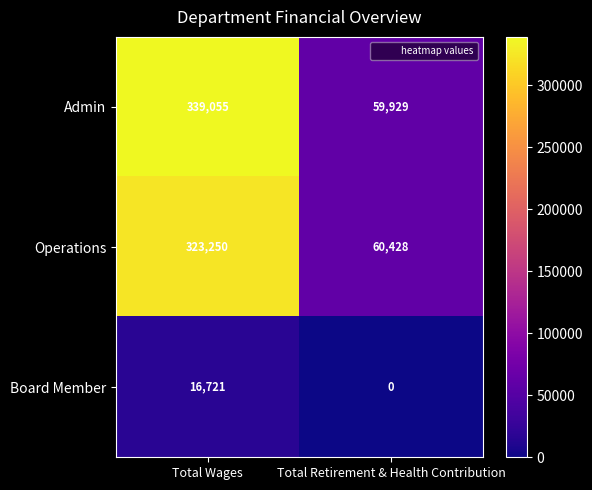

What is the greatest value displayed?

339055